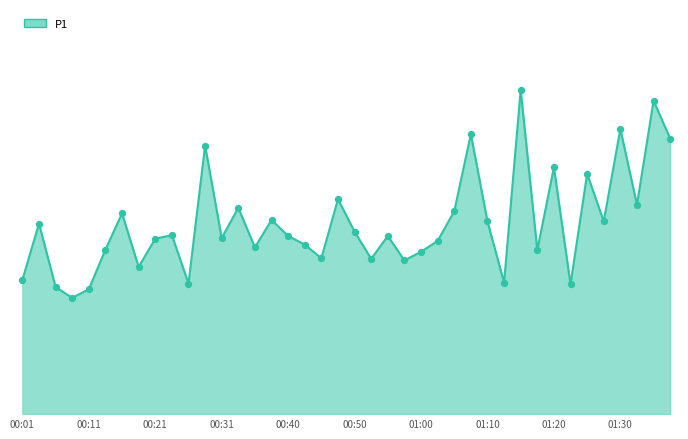

Is this an area chart (filled region under the line)?

Yes